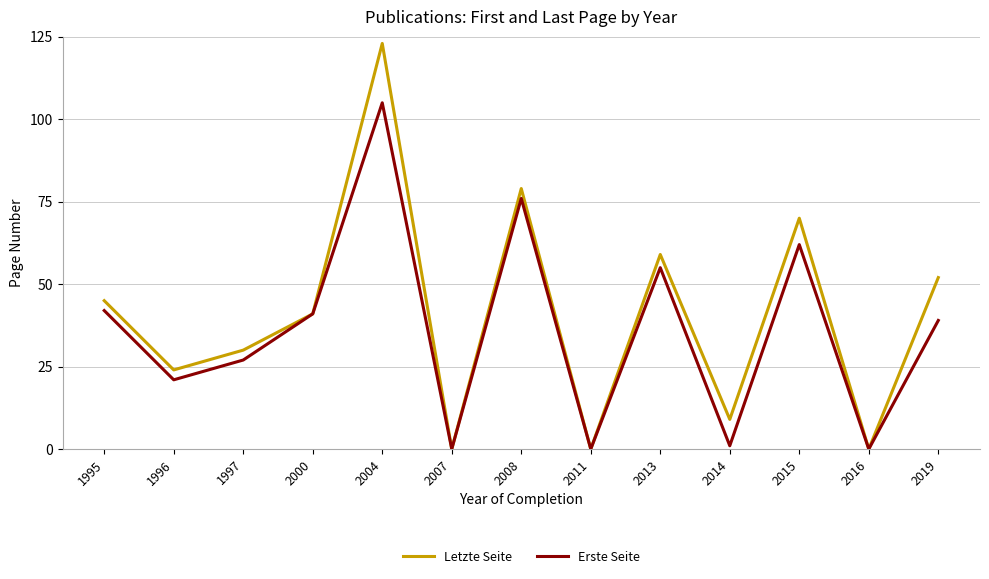

True or false: Letzte Seite has a value of 70 at 2015.

True